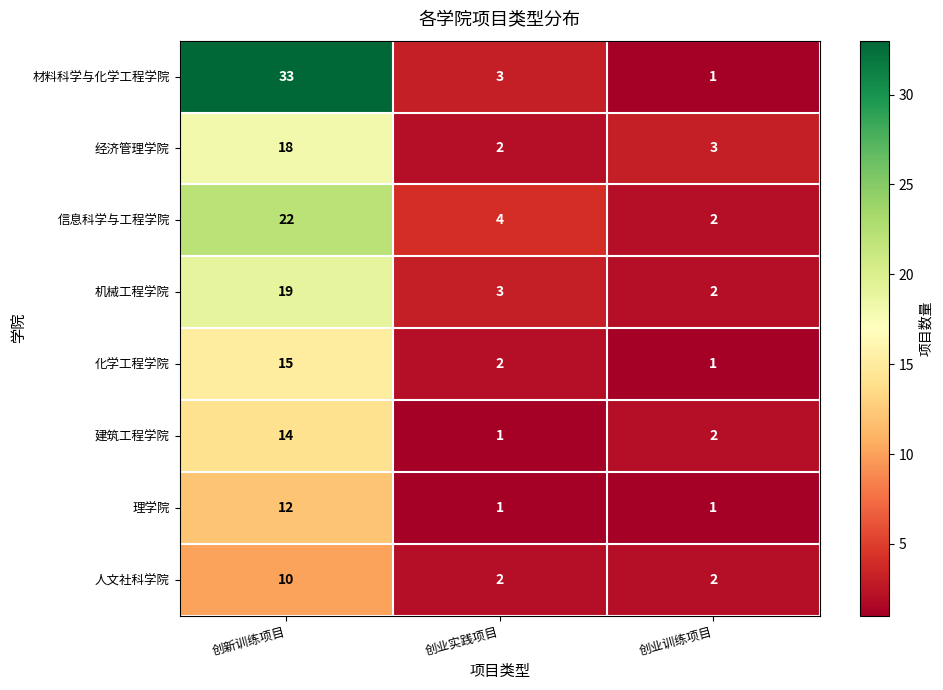

Which series has the largest total across all categories?

材料科学与化学工程学院